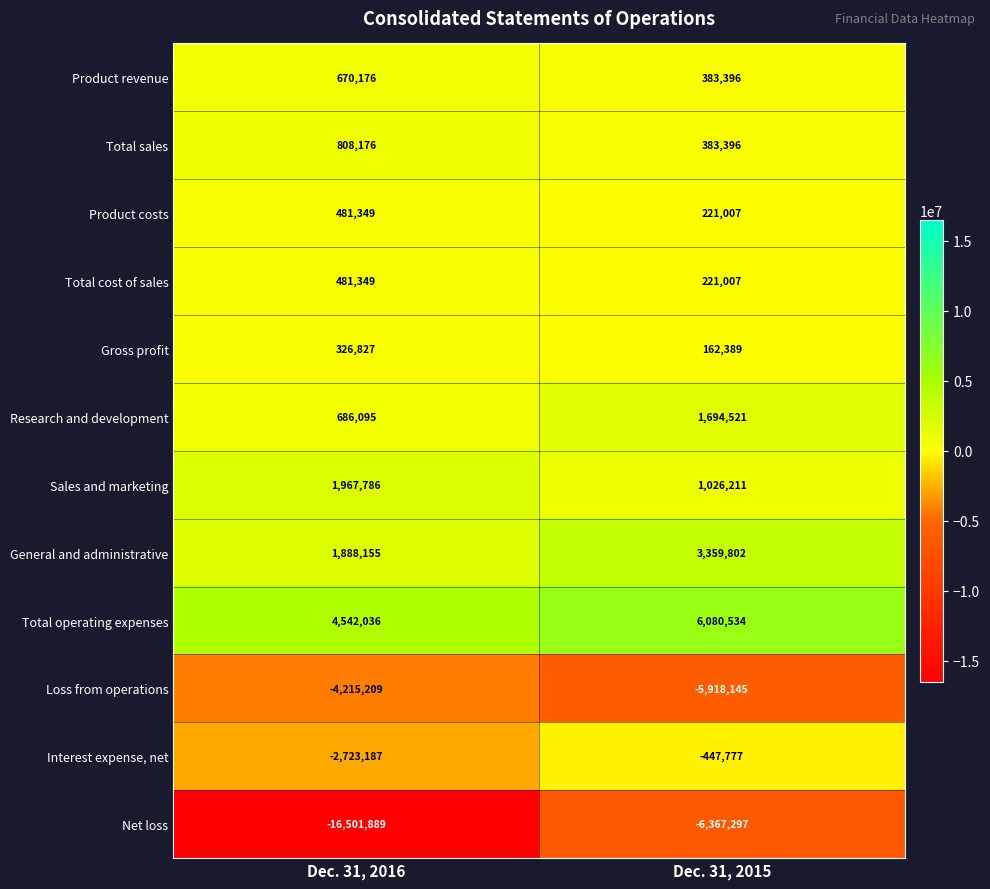

True or false: Product costs has a value of 818797 at Dec. 31, 2016.

False